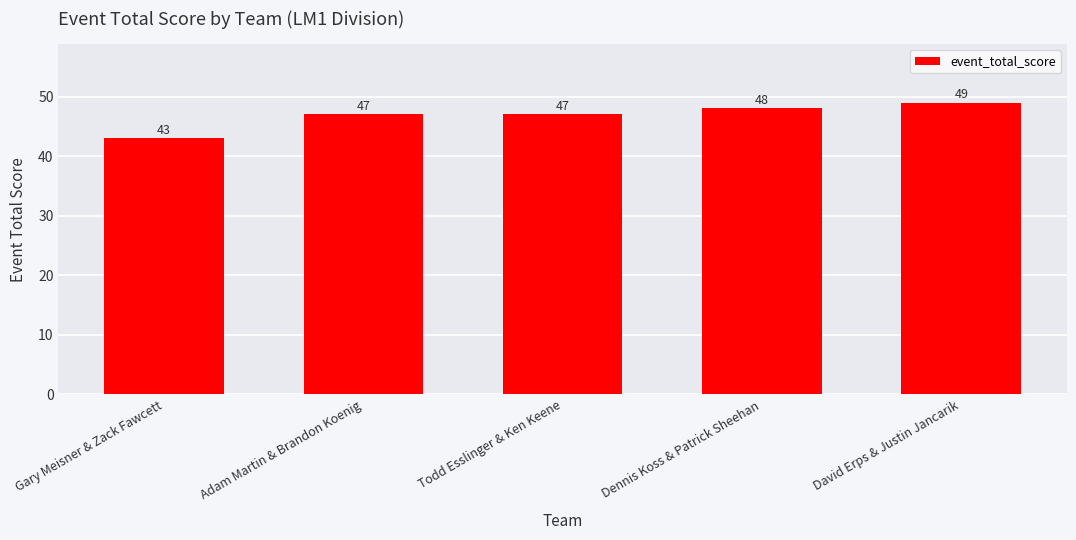

What is the change in value from Gary Meisner & Zack Fawcett to Todd Esslinger & Ken Keene?

+4